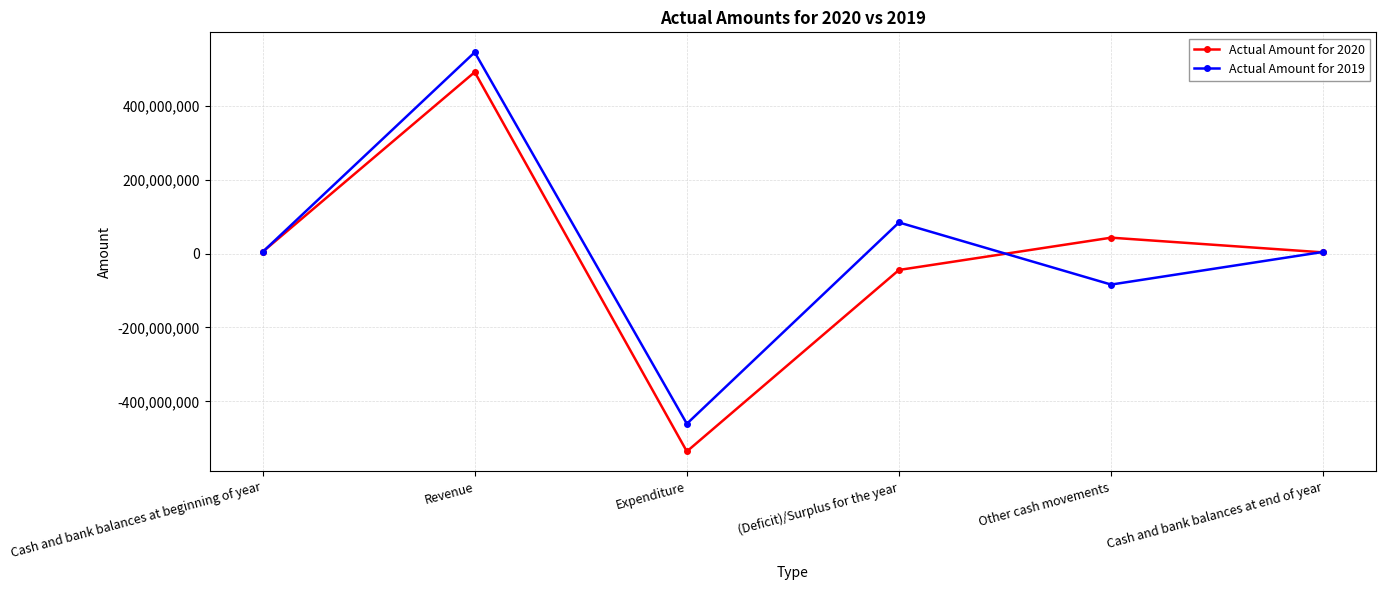

What is the total value across all series at Expenditure?

-996436944